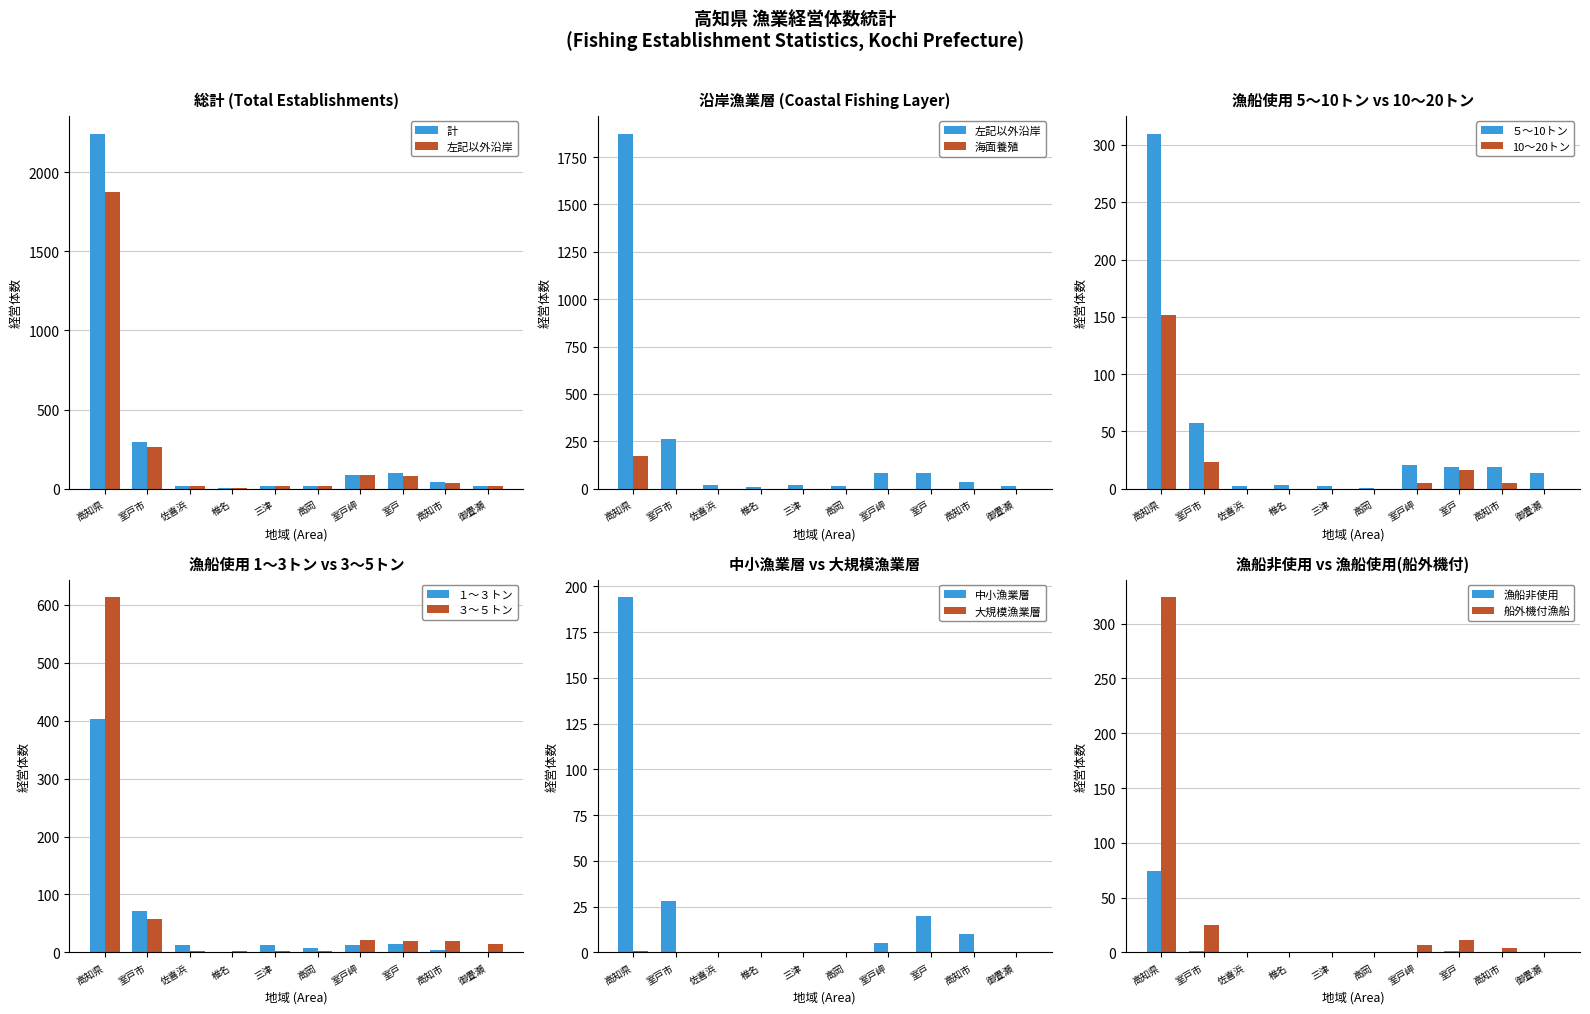

The value of ３～５トン at 高知県 is 613. True or false?

True